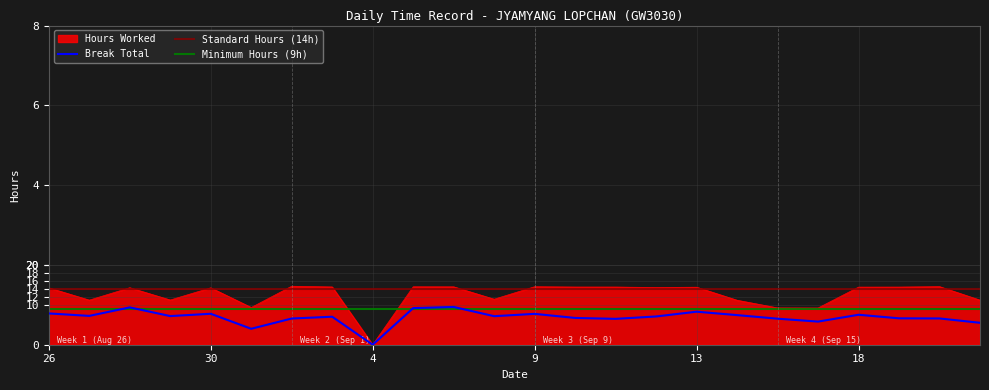

Where is the data nearest to the value 7?

17